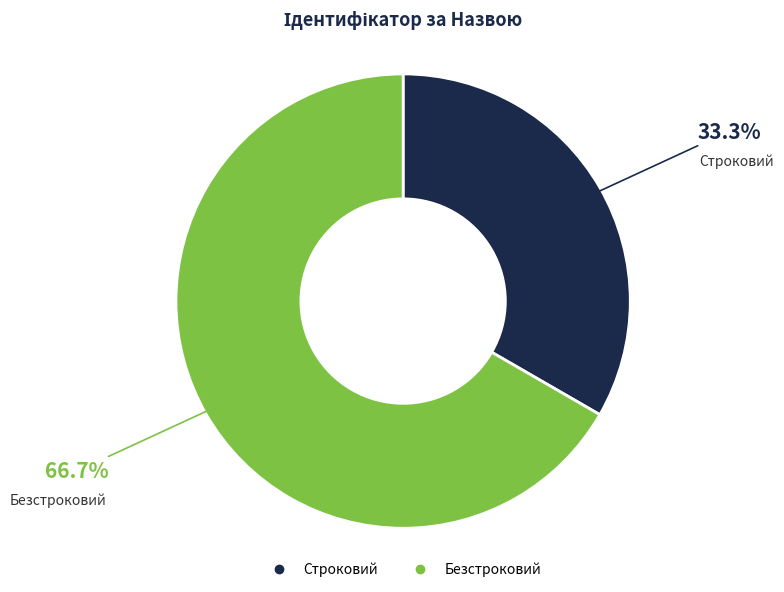

How many slices are in this pie chart?

2